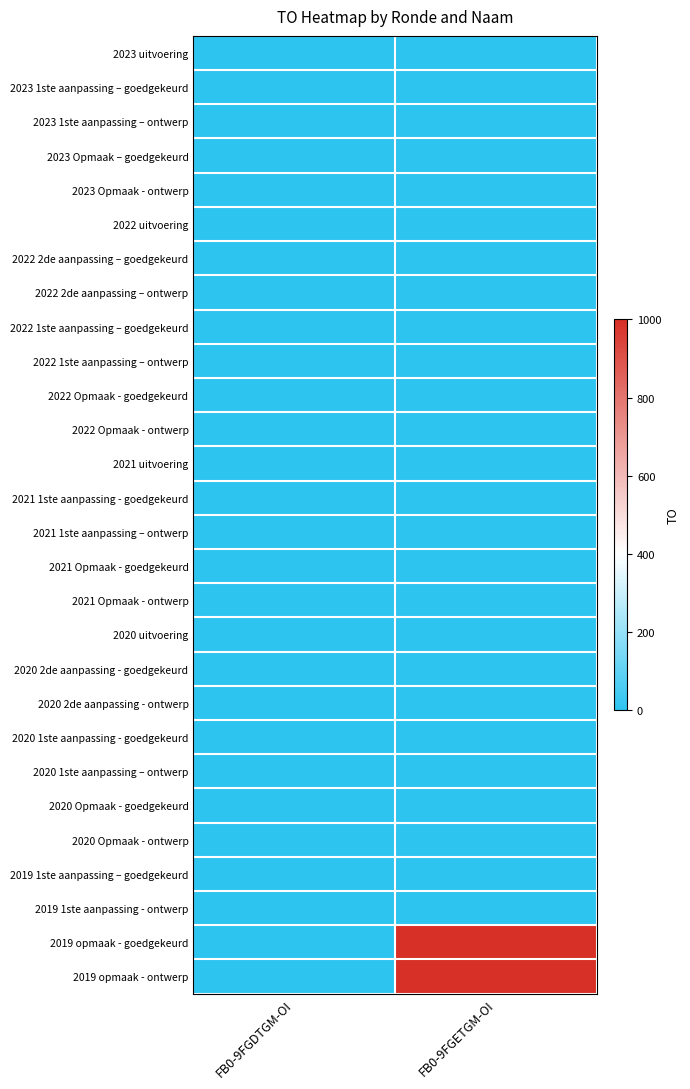

What is the total value across all series at FB0-9FGETGM-OI?

2000